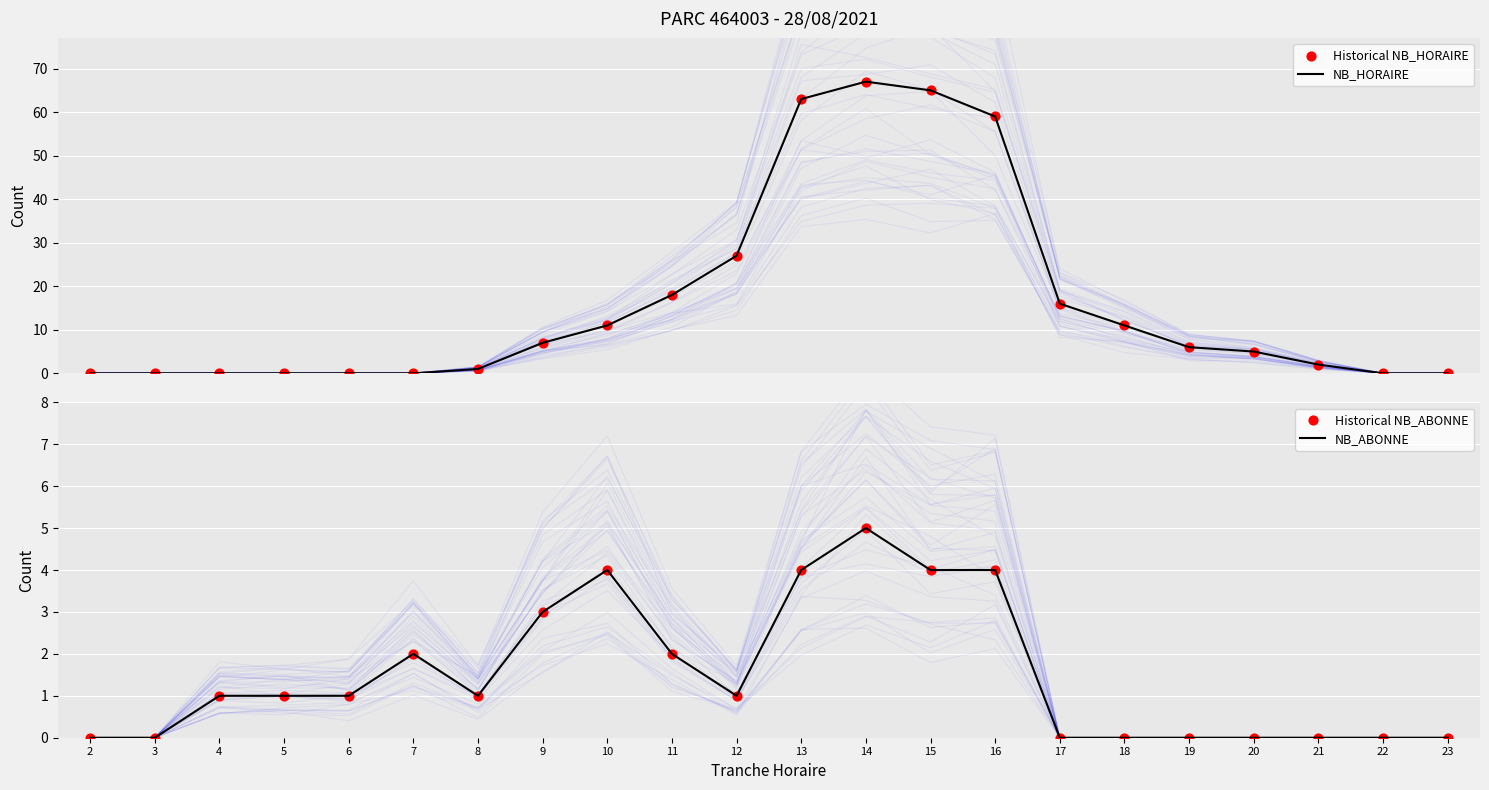

Which series reaches the maximum Y coordinate?

NB_HORAIRE